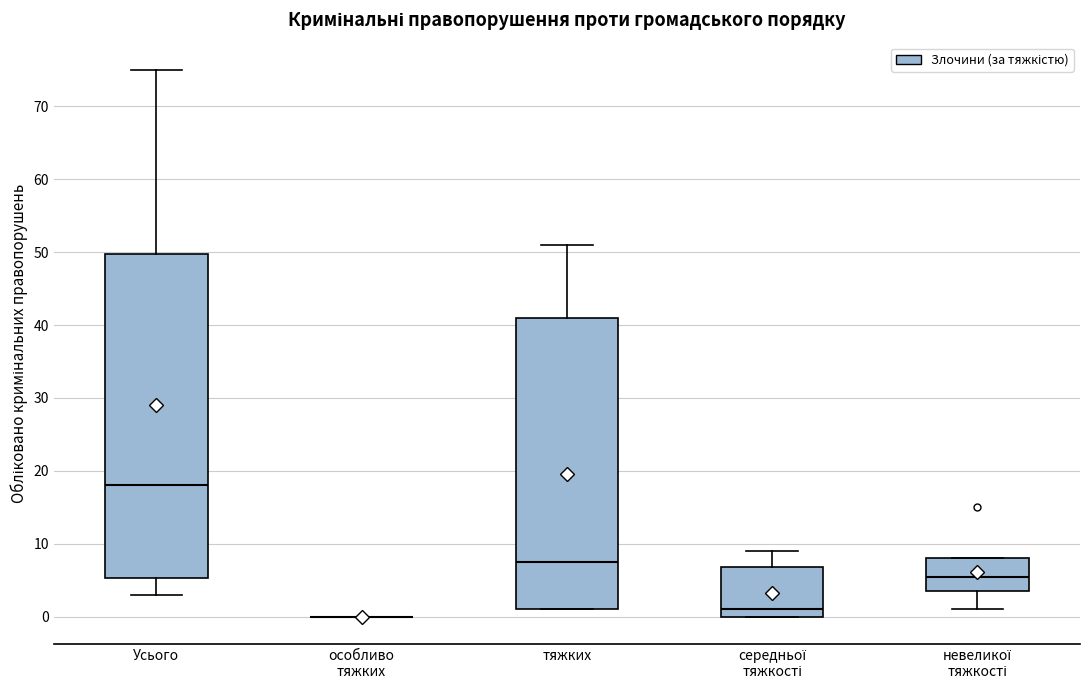

Comparing the boxes themselves (not the whiskers), which one is the tallest?

Усього